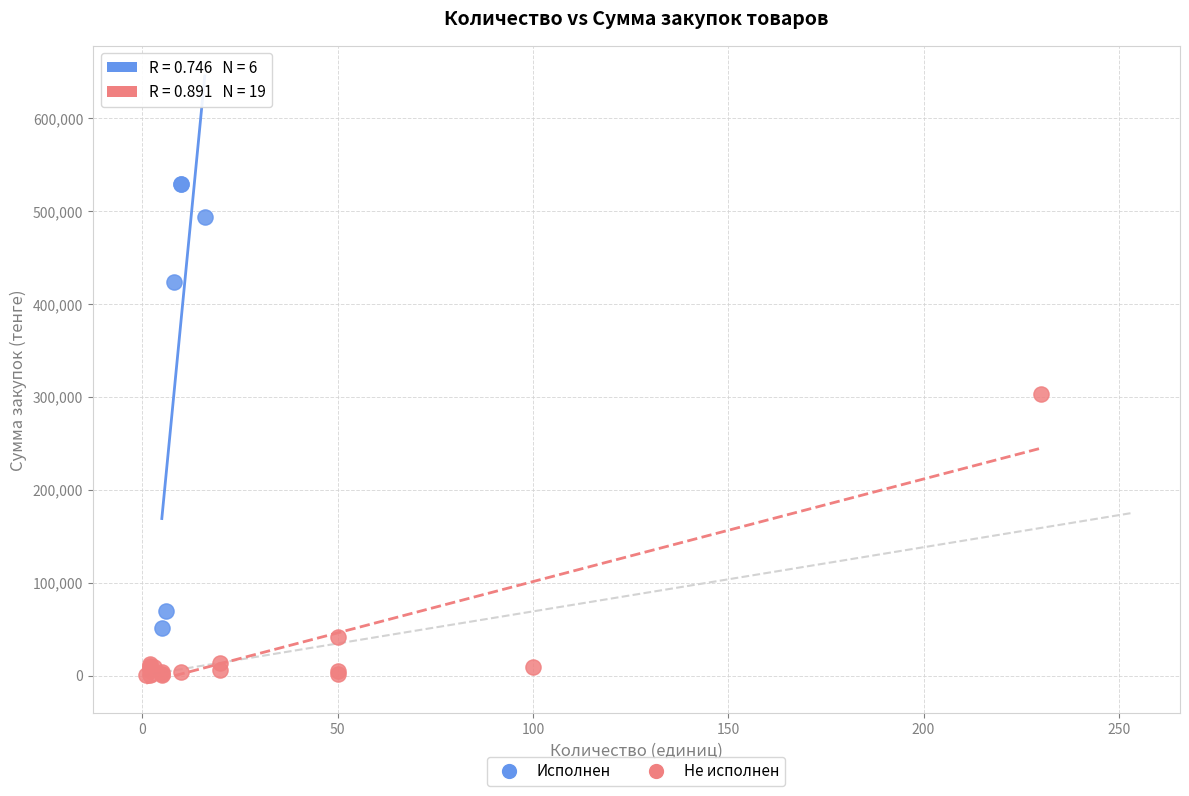

Which series reaches the maximum Y coordinate?

Исполнен